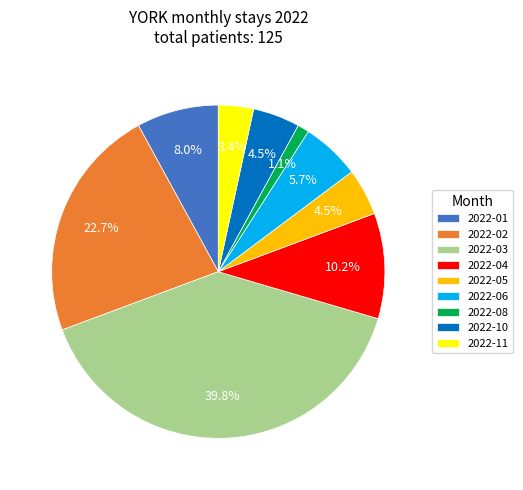

The 2022-08 slice represents 1% of the pie. True or false?

True